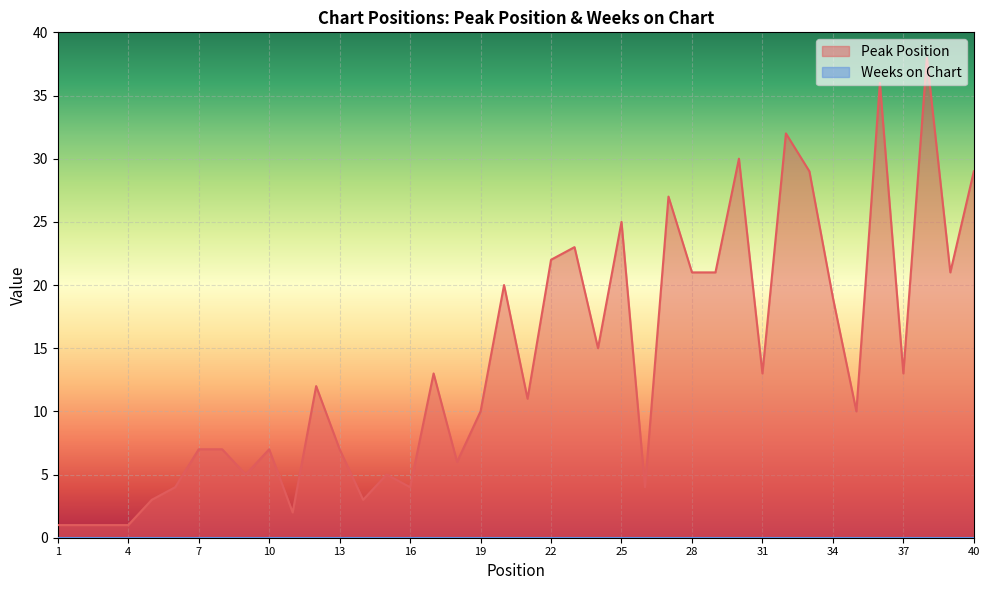

List the labels in order of value, smallest first.

1, 2, 3, 4, 11, 5, 14, 6, 16, 26, 9, 15, 18, 7, 8, 10, 13, 19, 35, 21, 12, 17, 31, 37, 24, 34, 20, 28, 29, 39, 22, 23, 25, 27, 33, 40, 30, 32, 36, 38